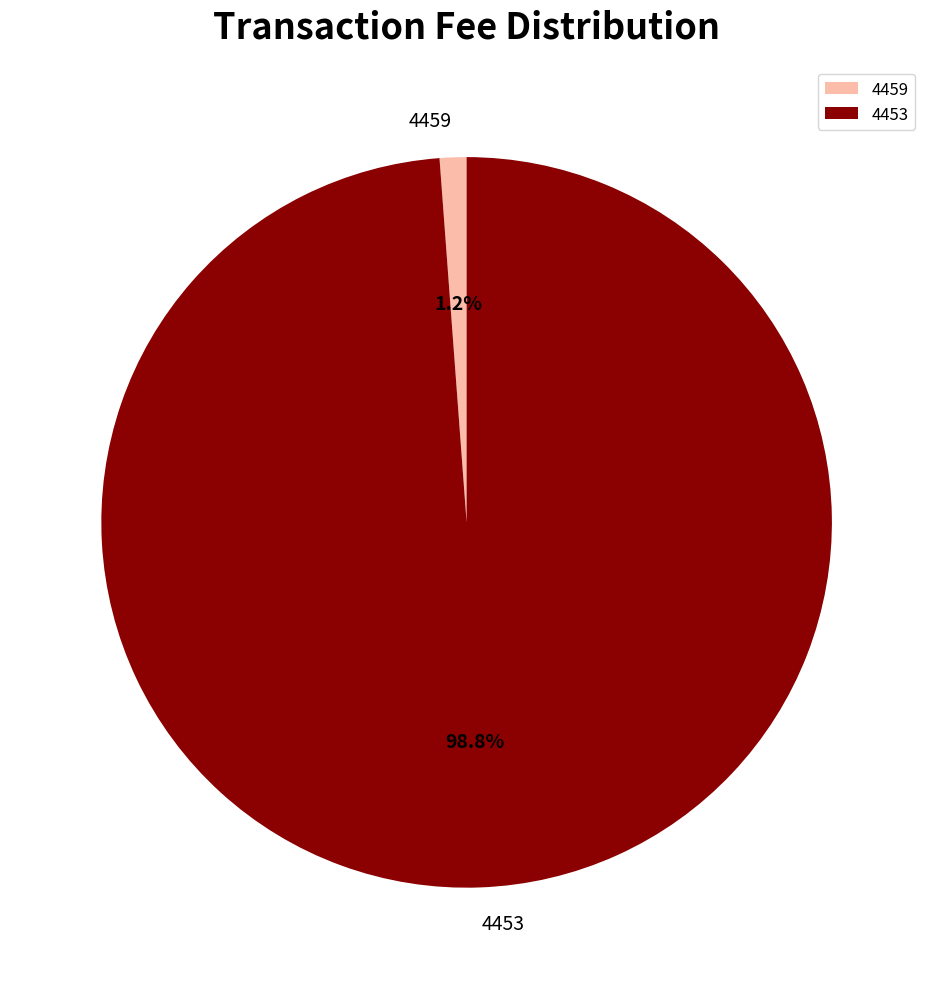

Does any single category account for the majority?

Yes